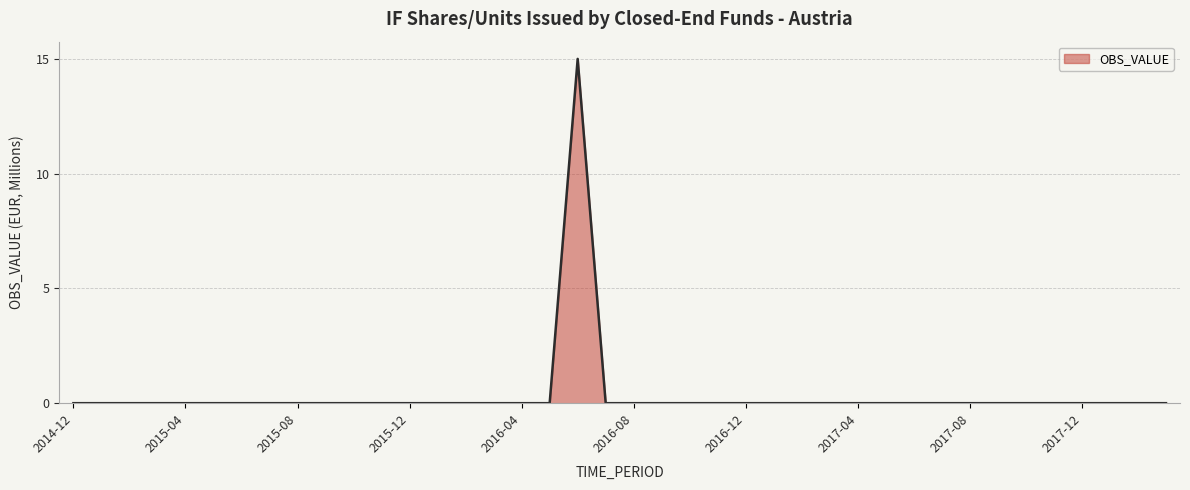

What is the difference between the maximum and minimum values?

15